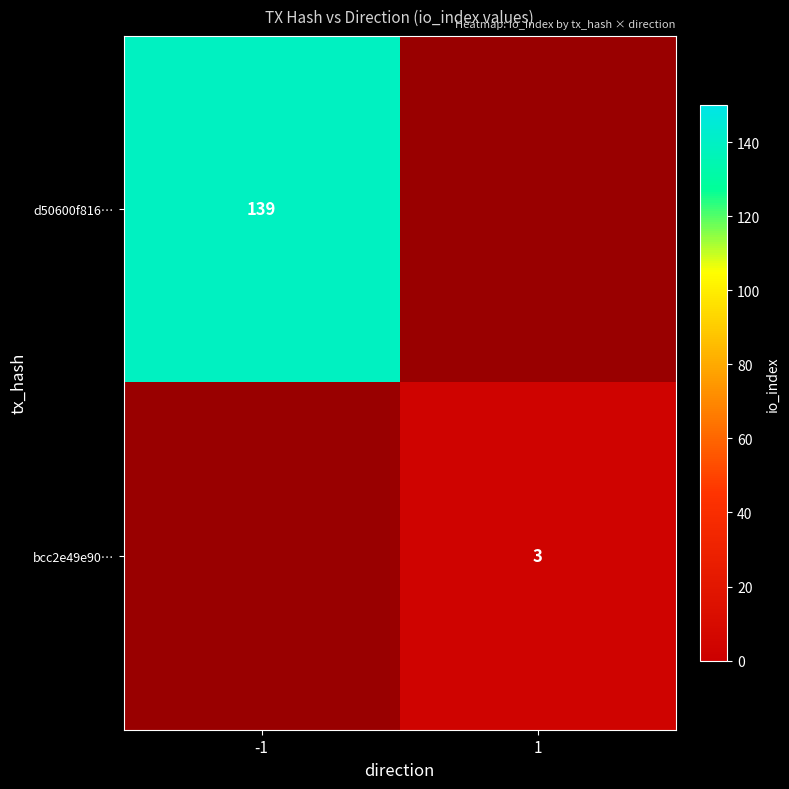

Which series has the widest spread of values?

d50600f816…